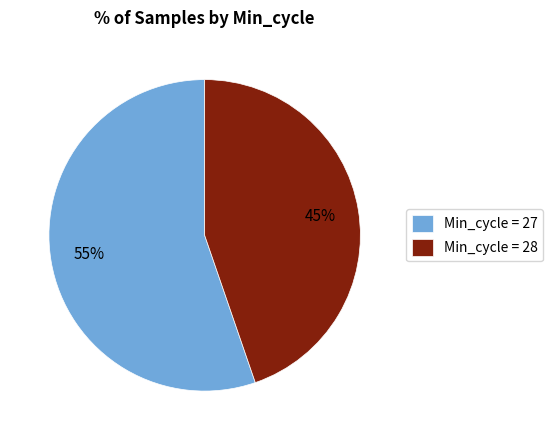

To the nearest percent, what is the combined percentage of Min_cycle = 28 and Min_cycle = 27?

100%